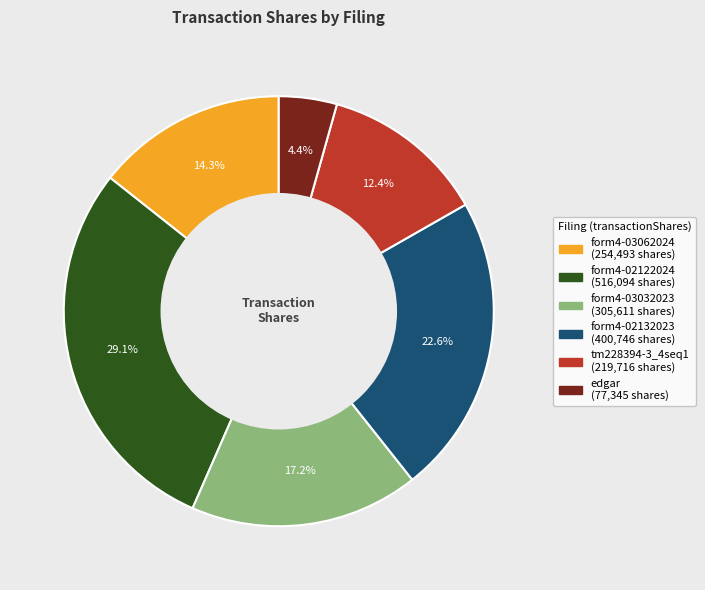

Is there a majority slice in this chart?

No